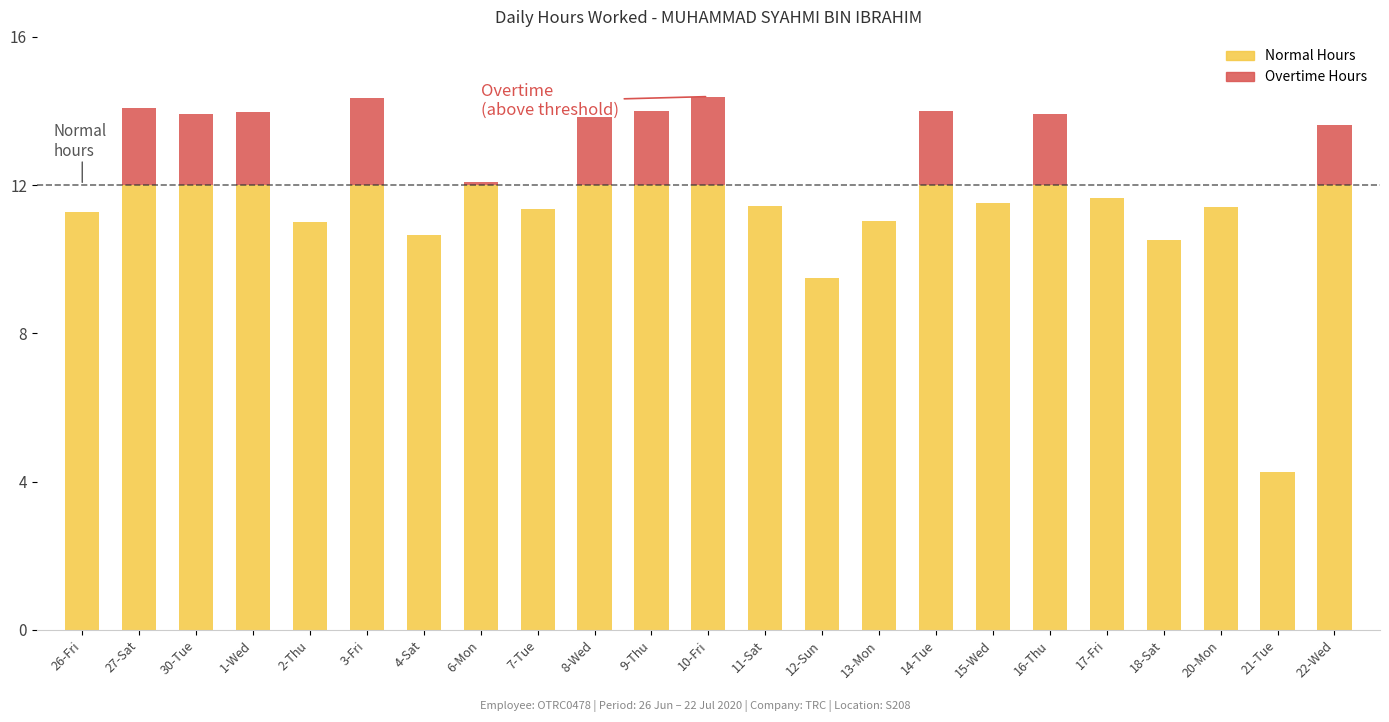

Which label corresponds to the smallest value in the chart?

21-Tue